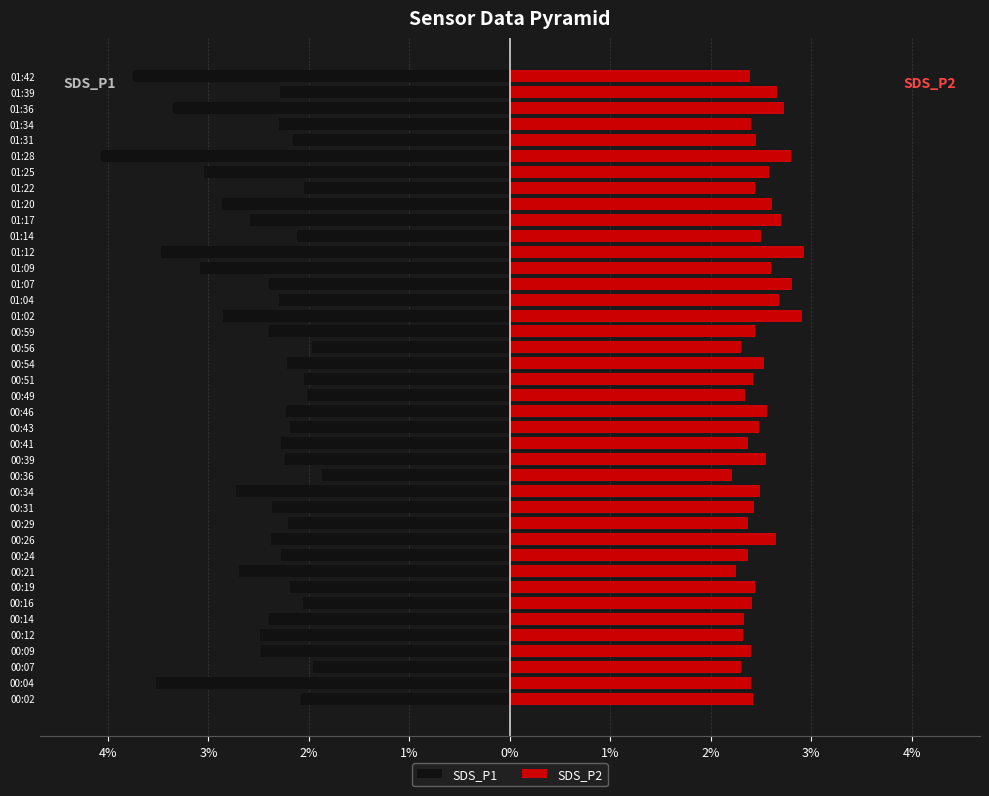

What is the smallest value displayed?

-4.1